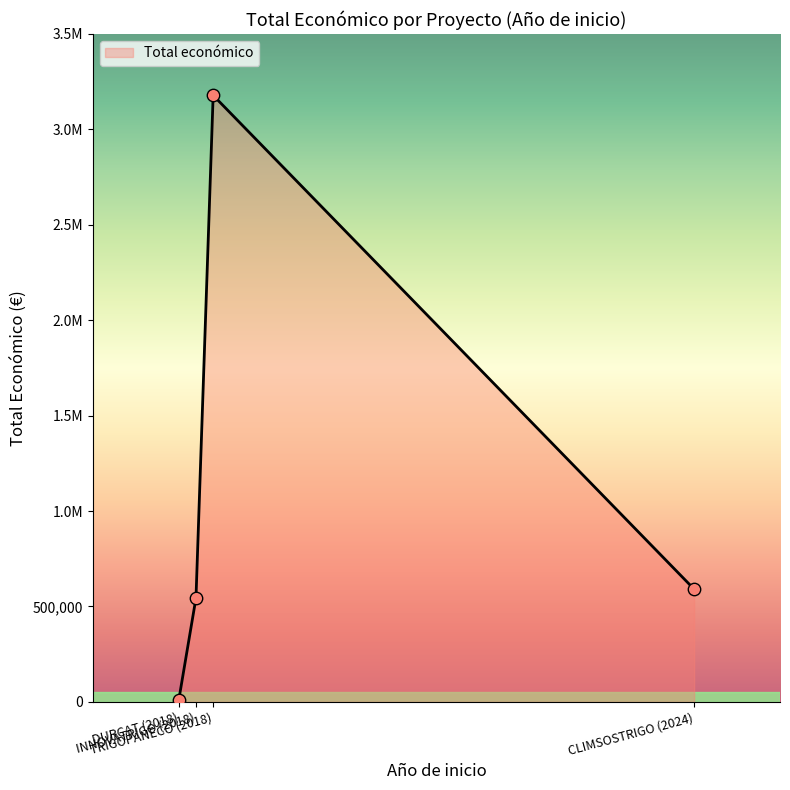

Is this an area chart (filled region under the line)?

Yes